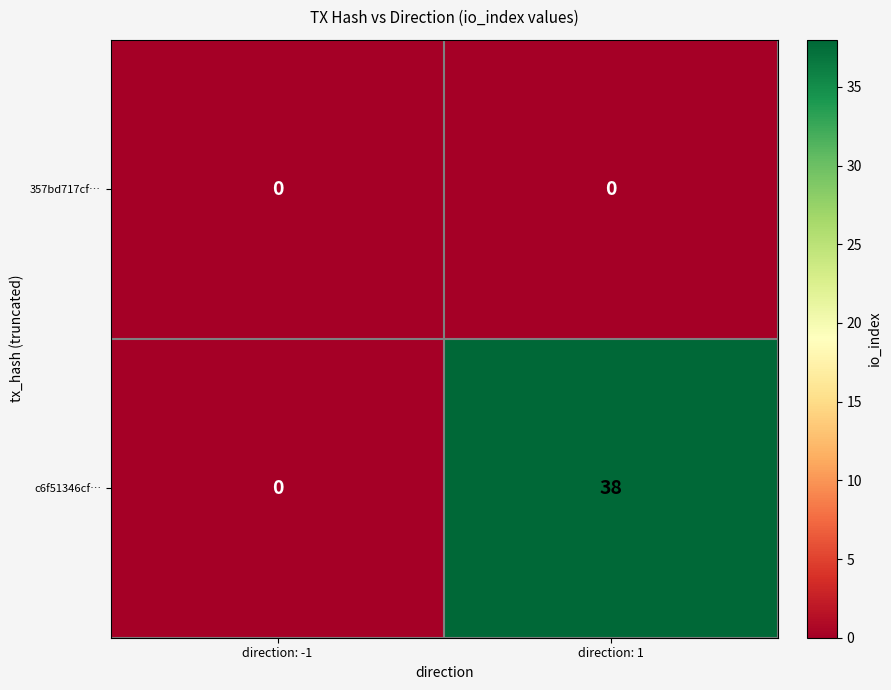

What is the maximum value shown in the chart?

38